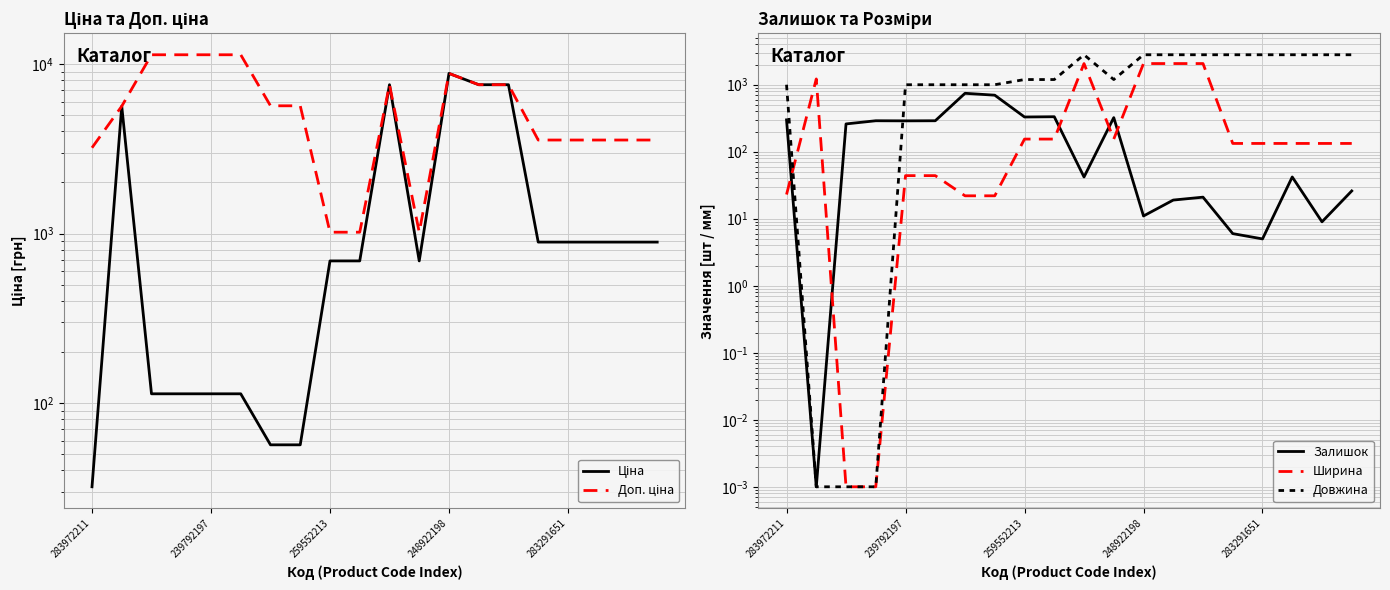

At 5, list the series in order from smallest to largest.

Ширина, Ціна, Залишок, Довжина, Доп. ціна